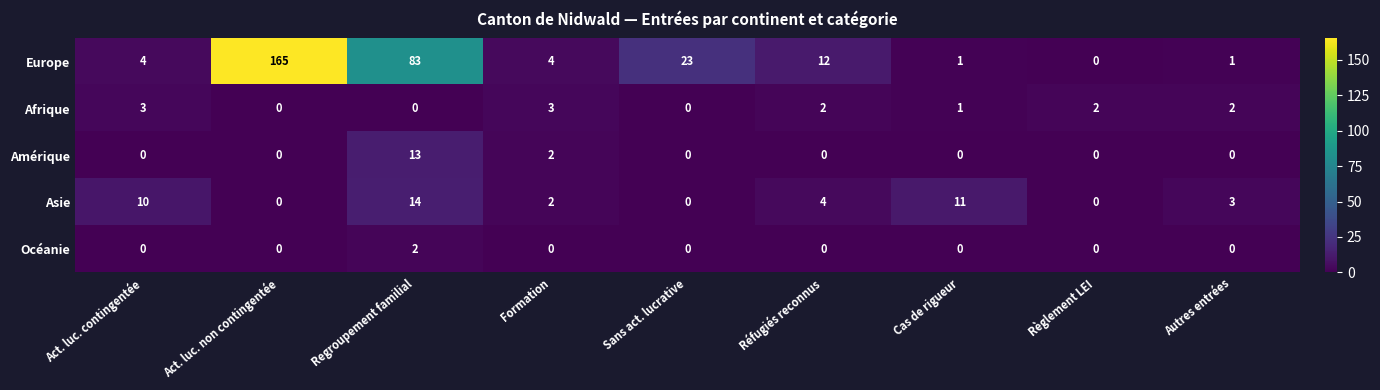

Which category has the highest value across all series?

Act. luc. non contingentée